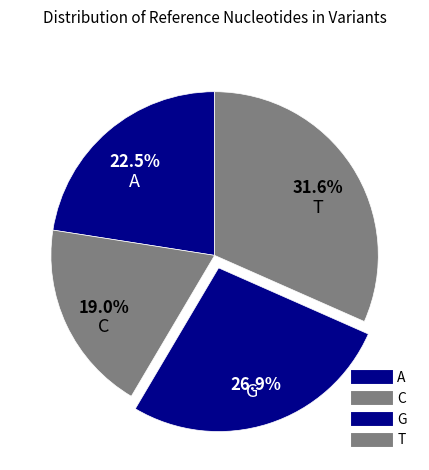

Is there a majority slice in this chart?

No